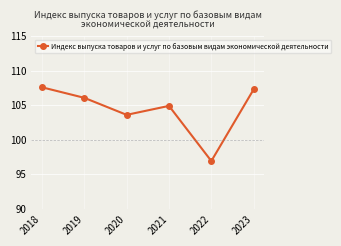

Approximately how many times larger is the value at 2019 compared to 2018?

1.0